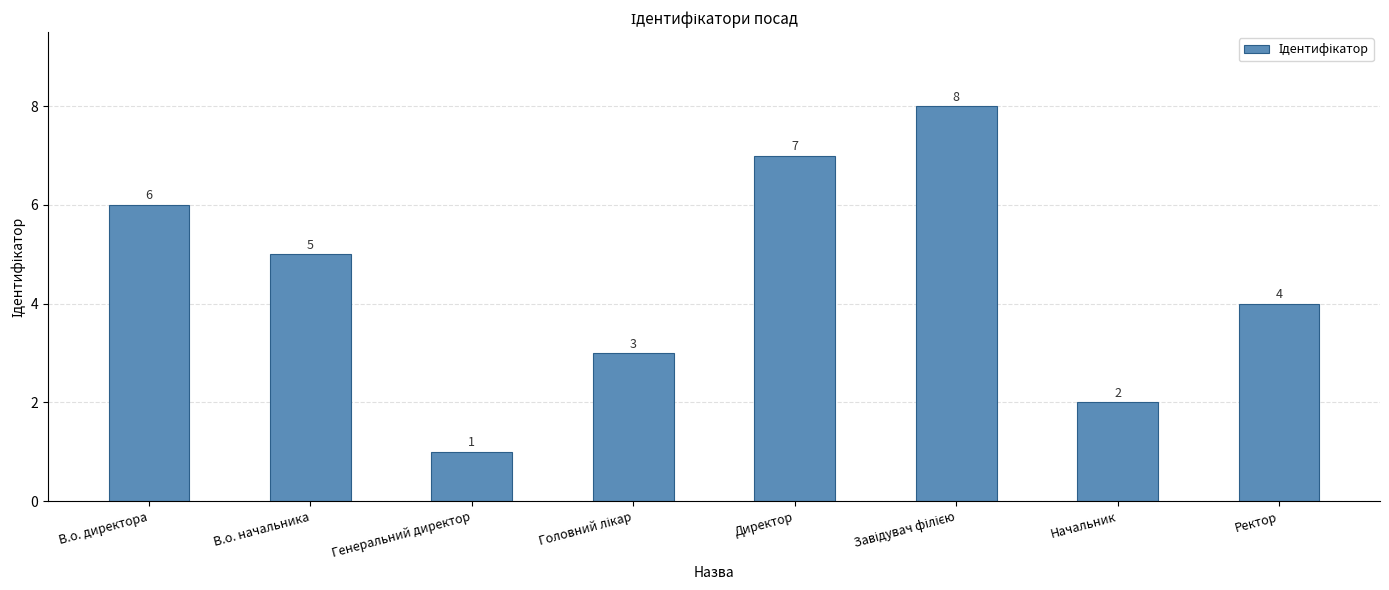

Which has a higher value, В.о. начальника or Начальник?

В.о. начальника